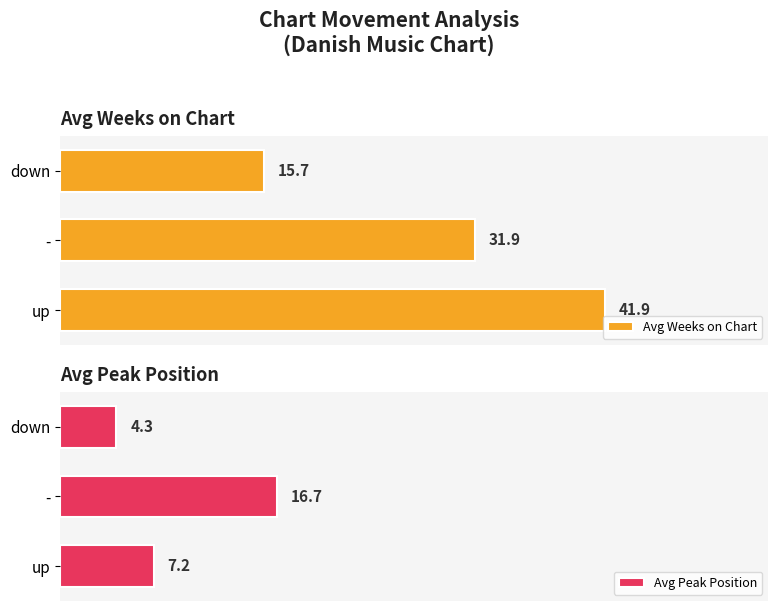

Where is Avg Peak Position nearest to the value 10?

up